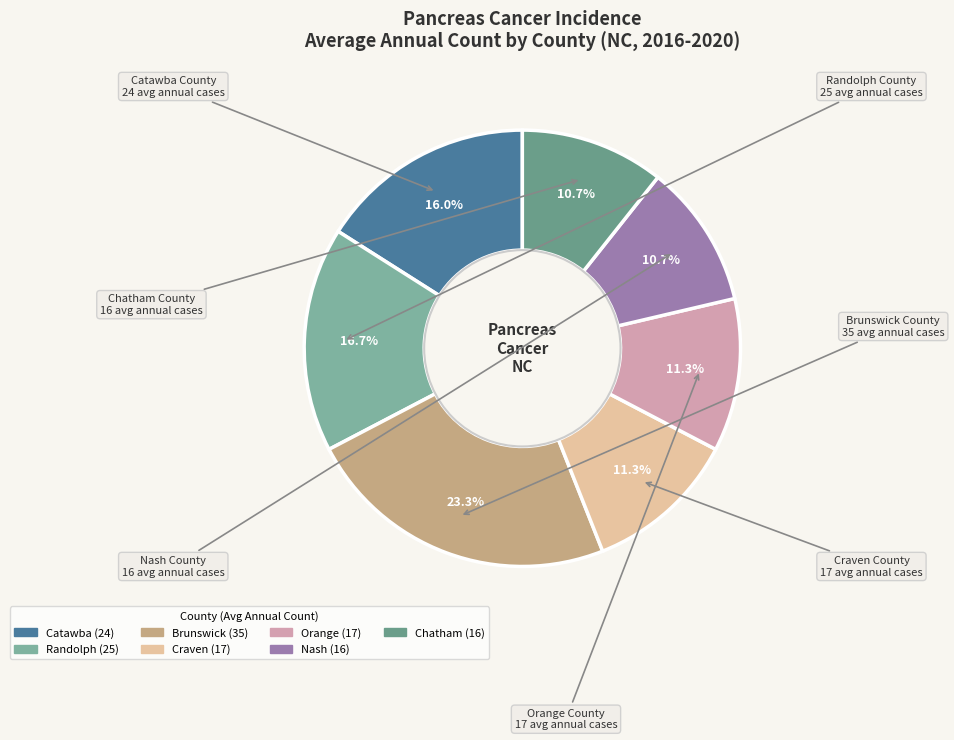

Count the number of slices in the pie.

7